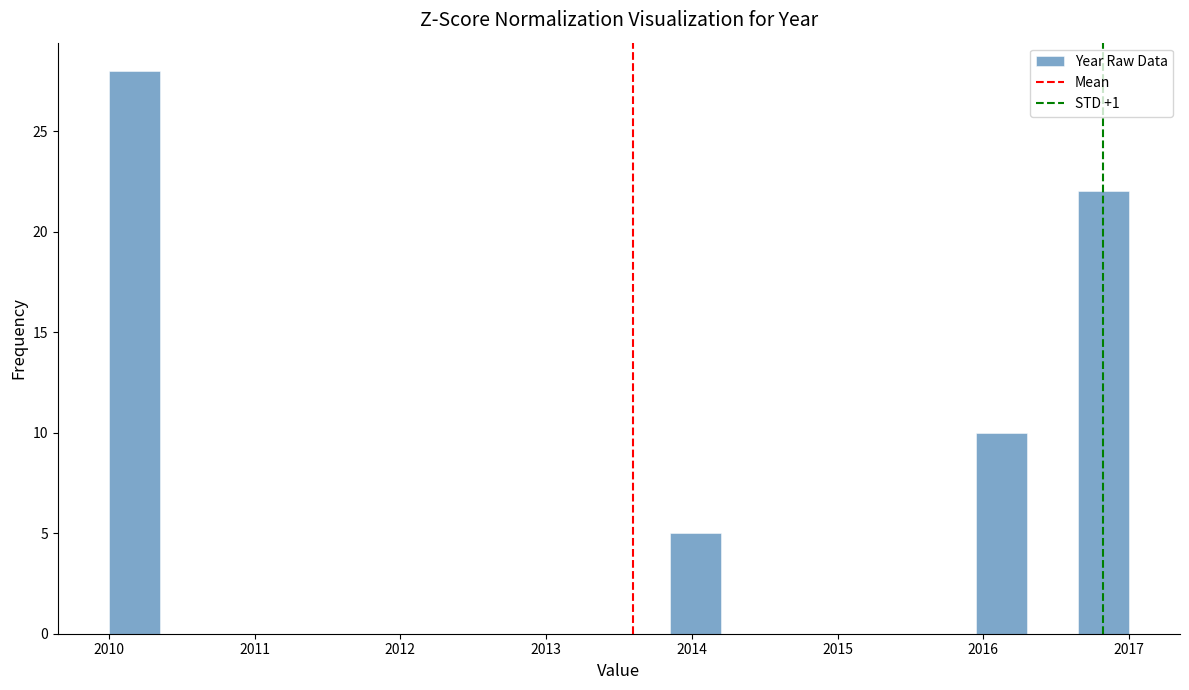

Around what value on the x-axis is the tallest bar? Give the approximate position of its centre, as read against the axis.

2010.2